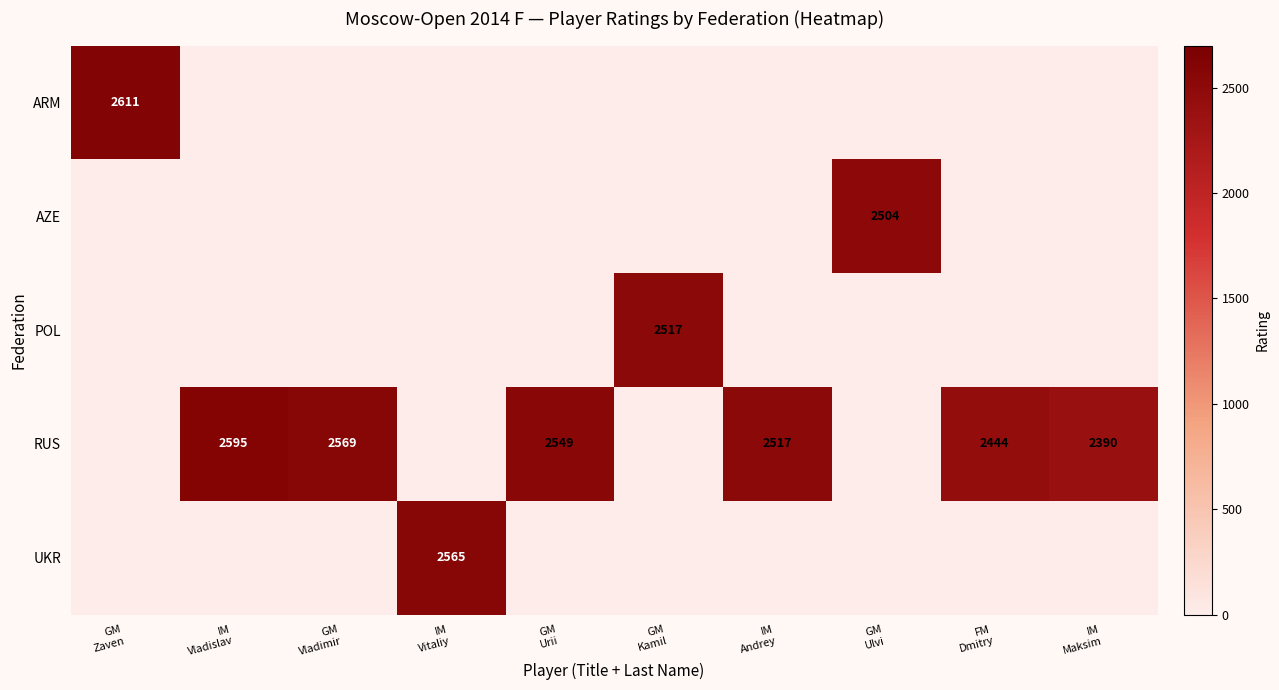

How many values in RUS are above zero?

6